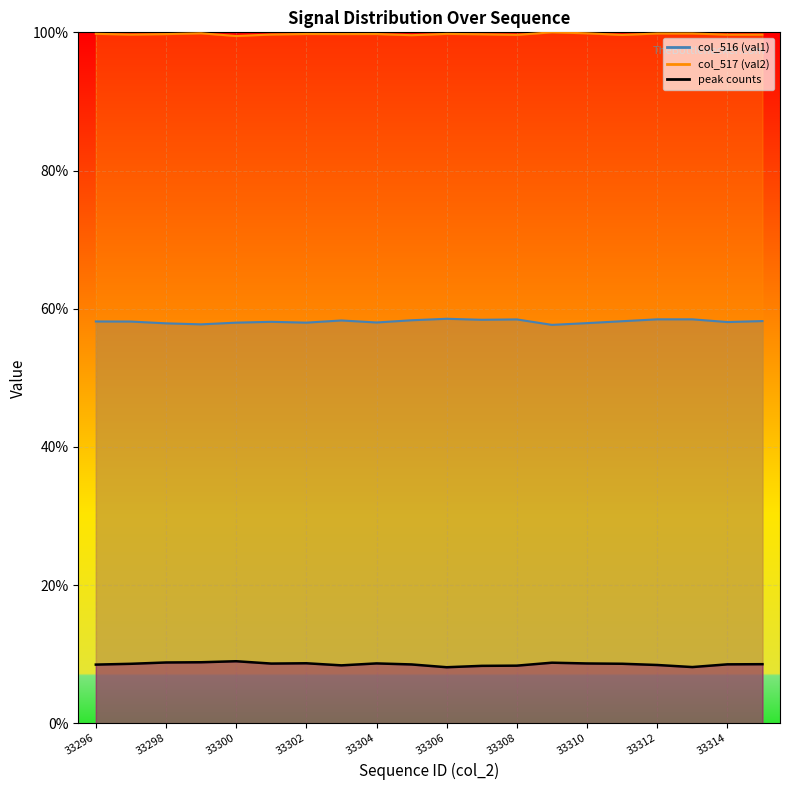

How many interior local peaks does the col_517 (val2) series have?

5